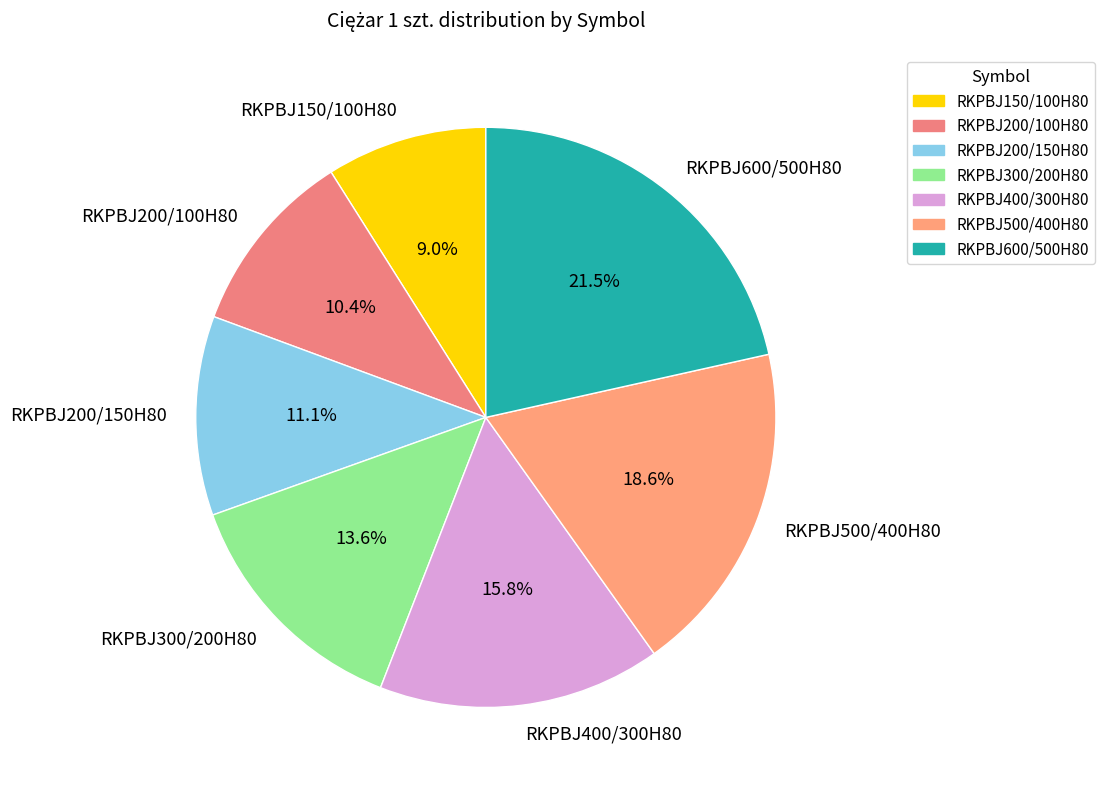

What percentage is the RKPBJ200/100H80 slice, to the nearest percent?

10%